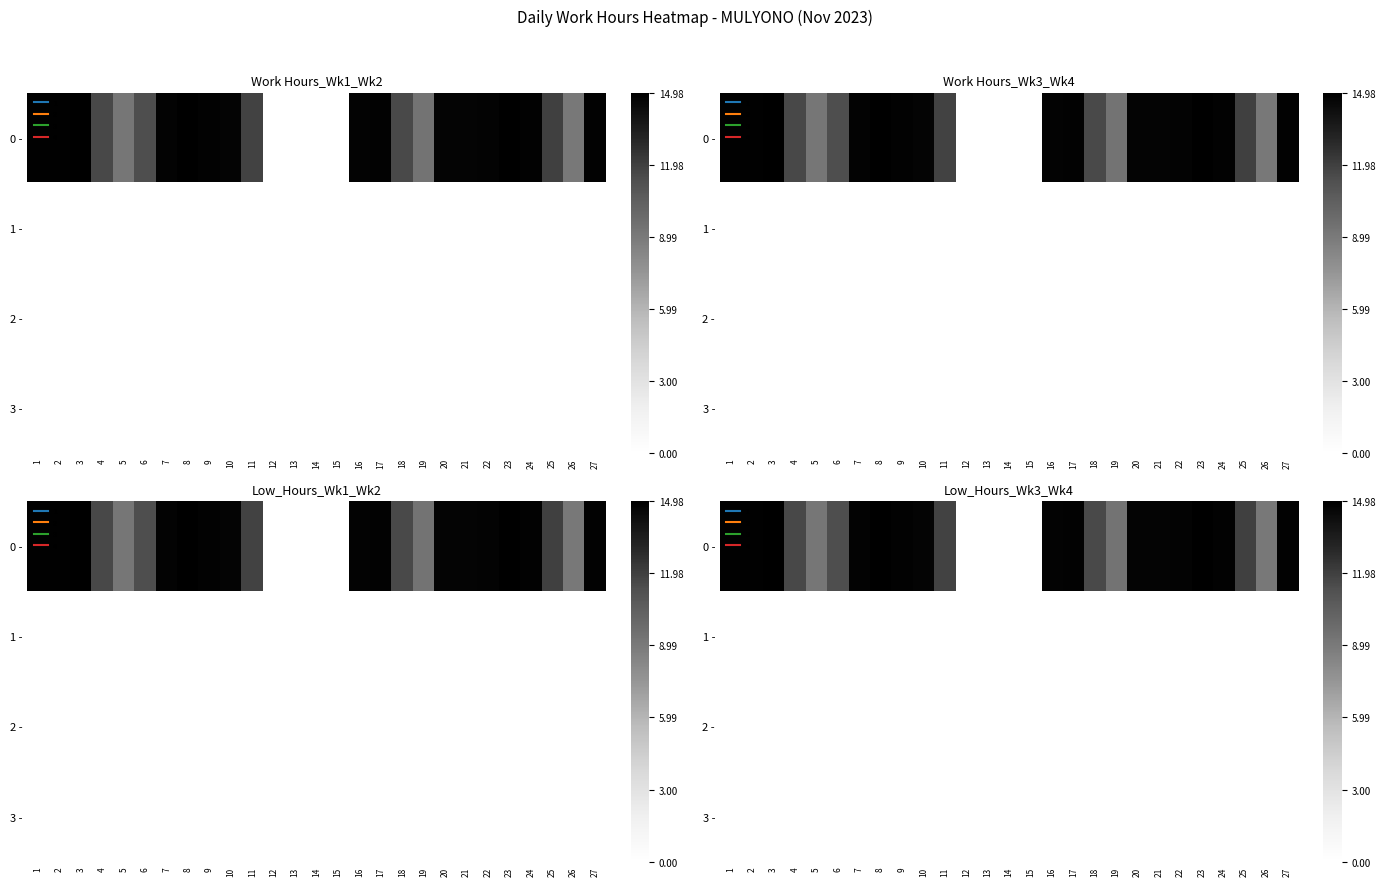

What is the difference between the maximum and second lowest values in the 0 - series?

15.0